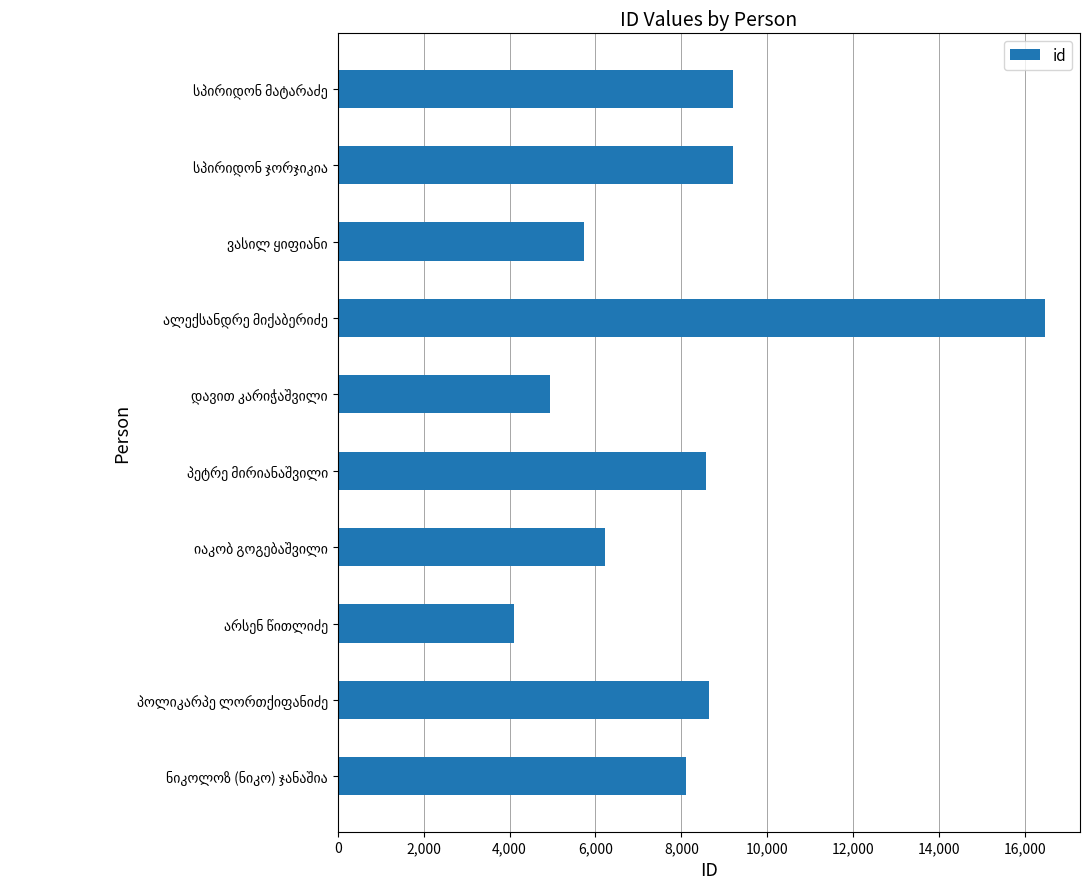

How many bars are there in total?

10